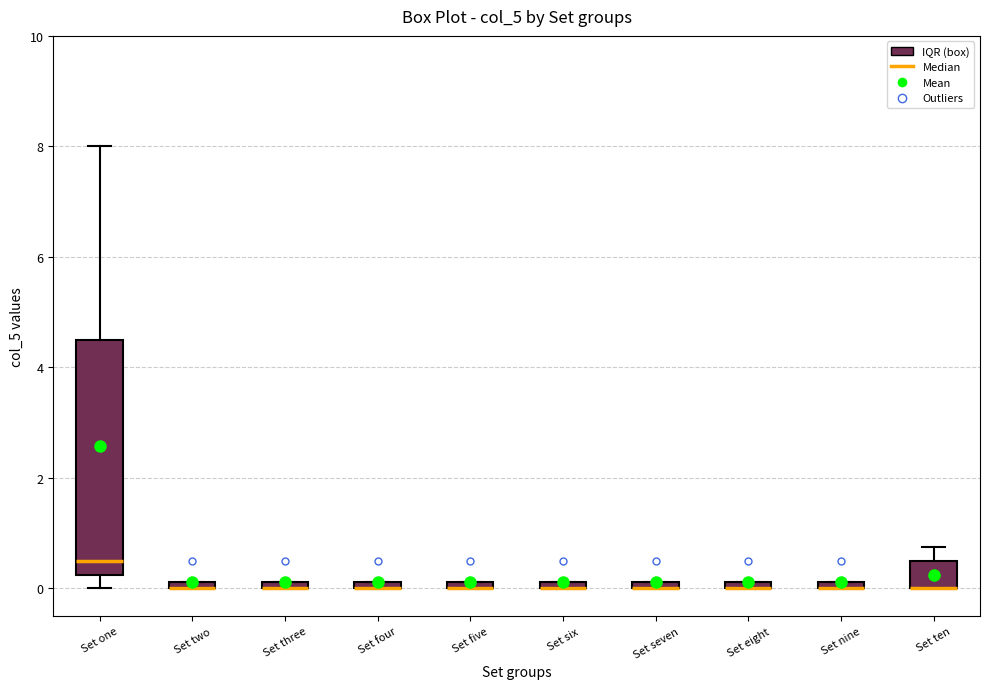

Comparing the boxes themselves (not the whiskers), which one is the tallest?

Set one